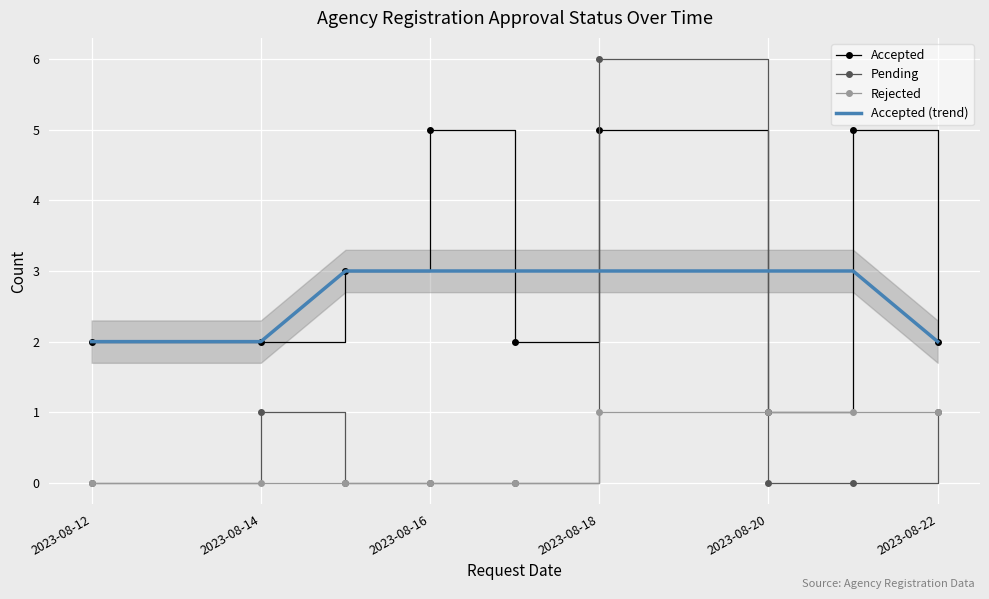

Is the value of Pending at 2023-08-22 greater than the value of Accepted at 2023-08-12?

No